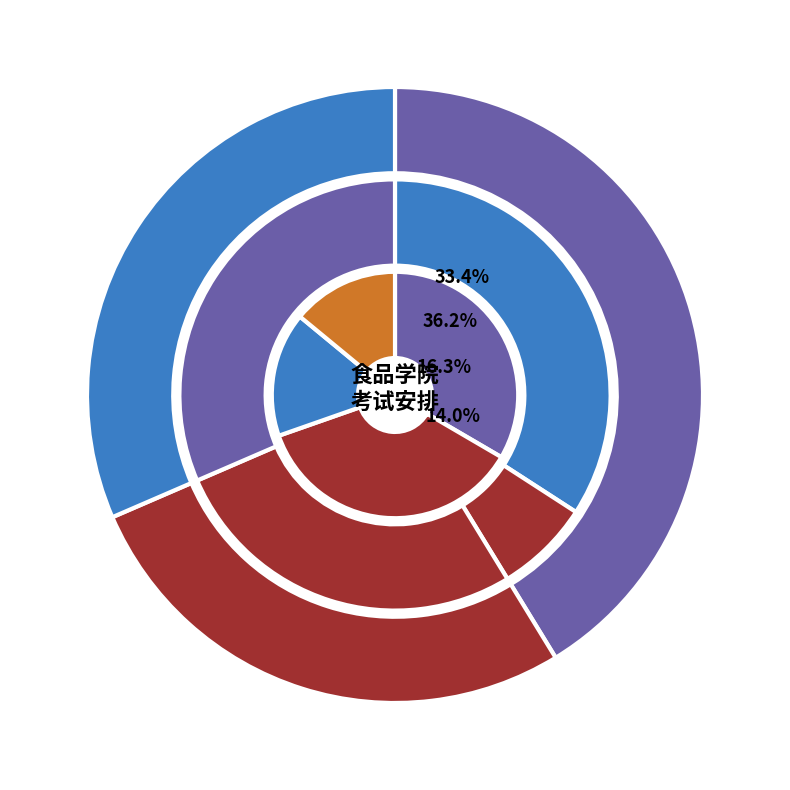

Which has a higher value, 马甜 or 刘瑶?

马甜